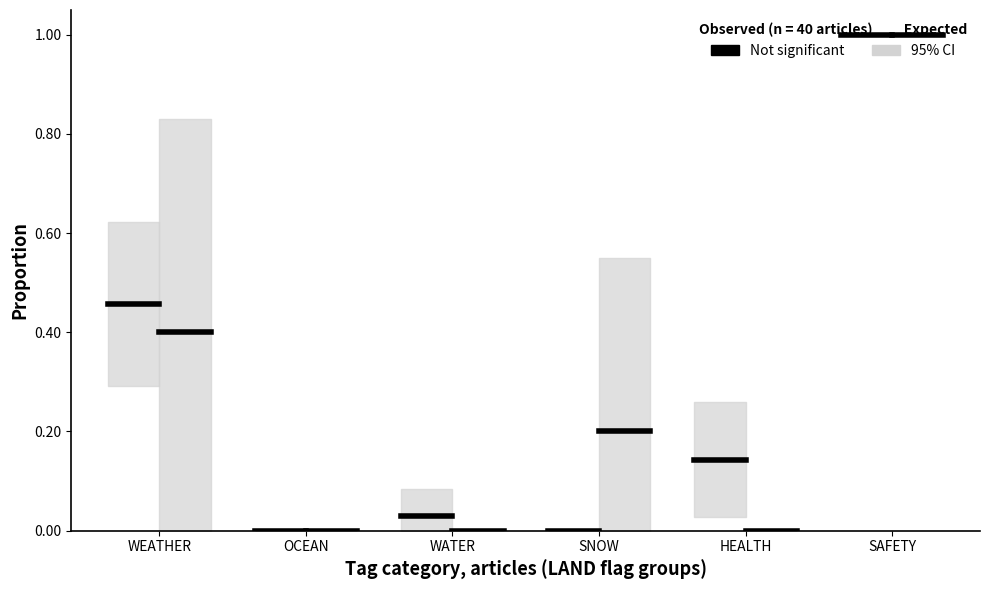

Is it true that Not significant (LAND=0) equals 0.5 at WEATHER?

True